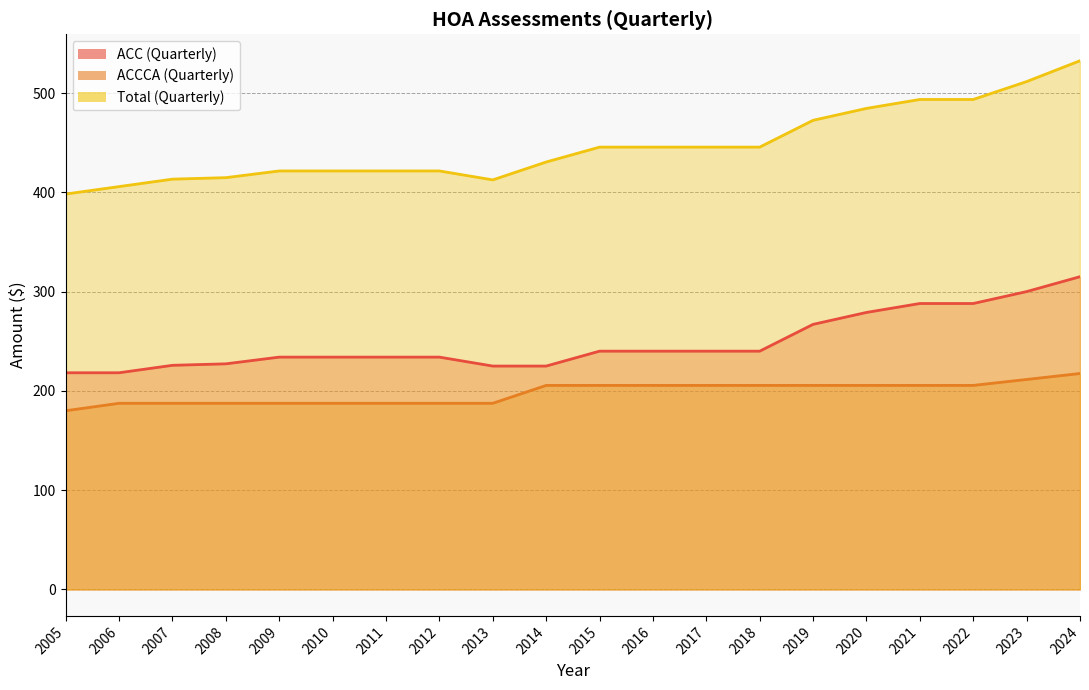

What is the value of the ACC (Quarterly) point at the 2nd from the left?

218.2